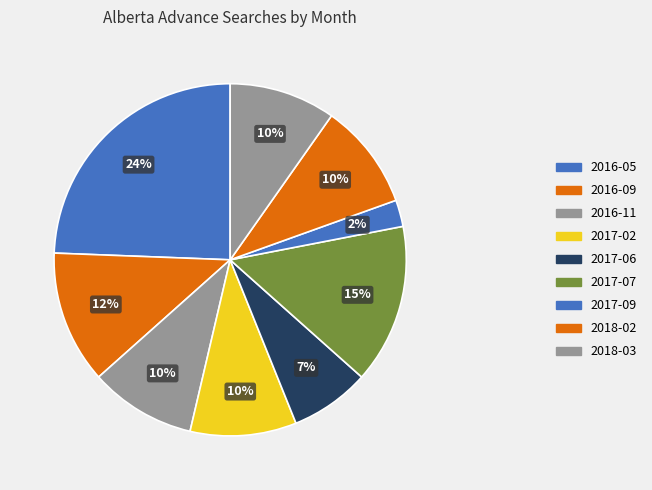

The 2018-02 slice represents 10% of the pie. True or false?

True